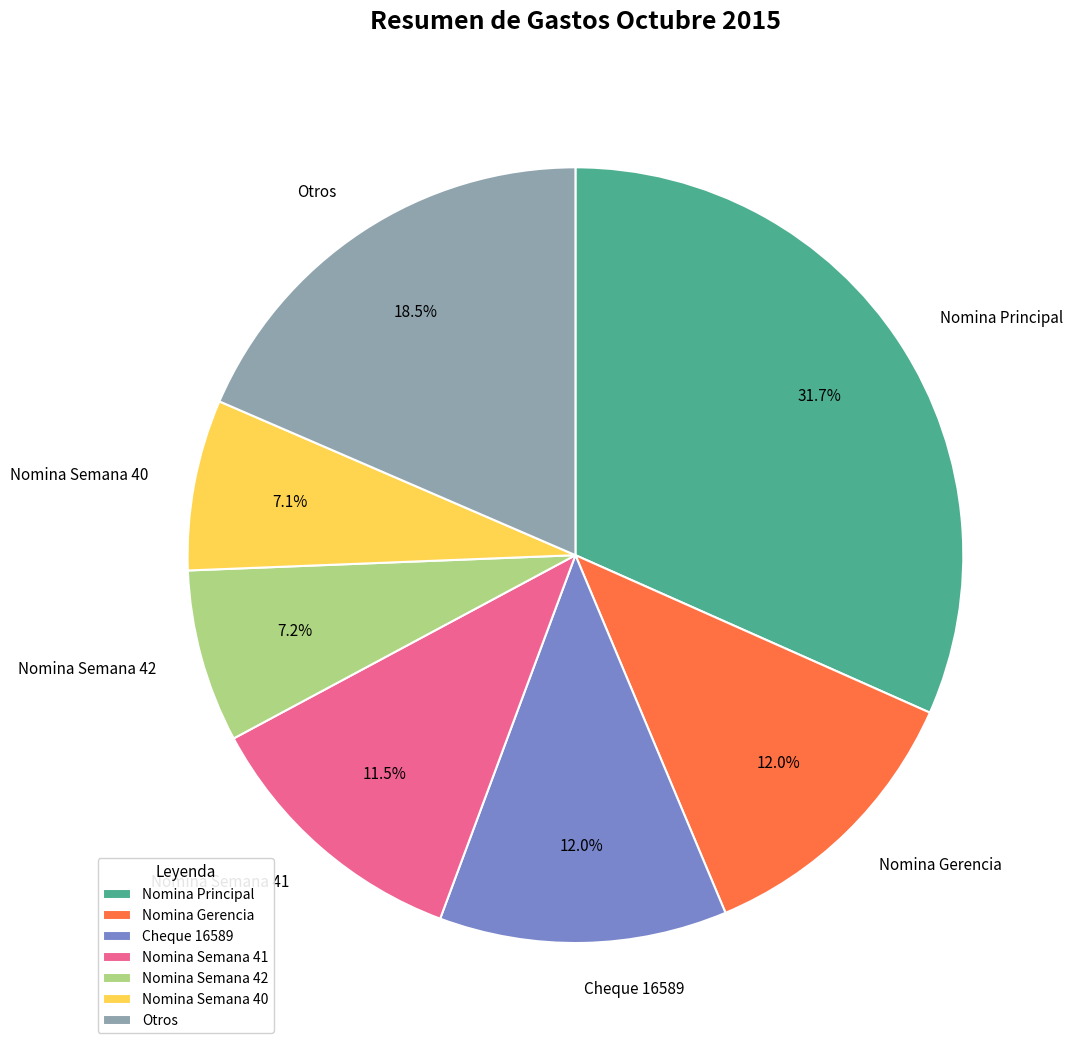

What is the largest slice in the pie chart?

Nomina Principal